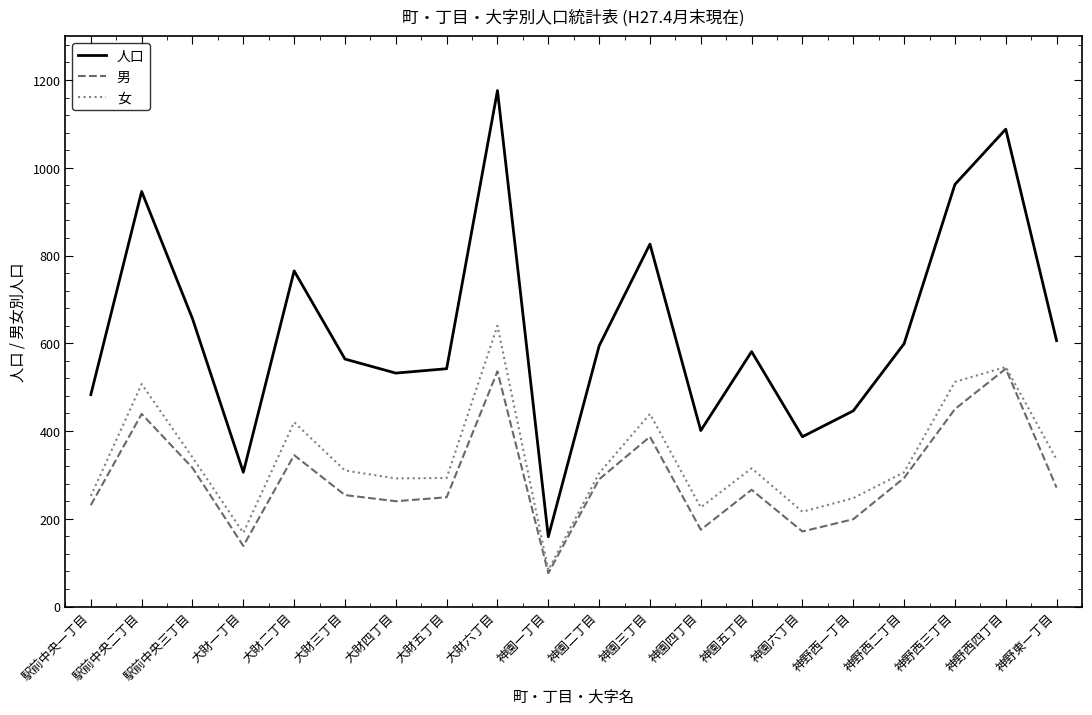

Is the value of 女 at 神園五丁目 greater than the value of 人口 at 駅前中央三丁目?

No